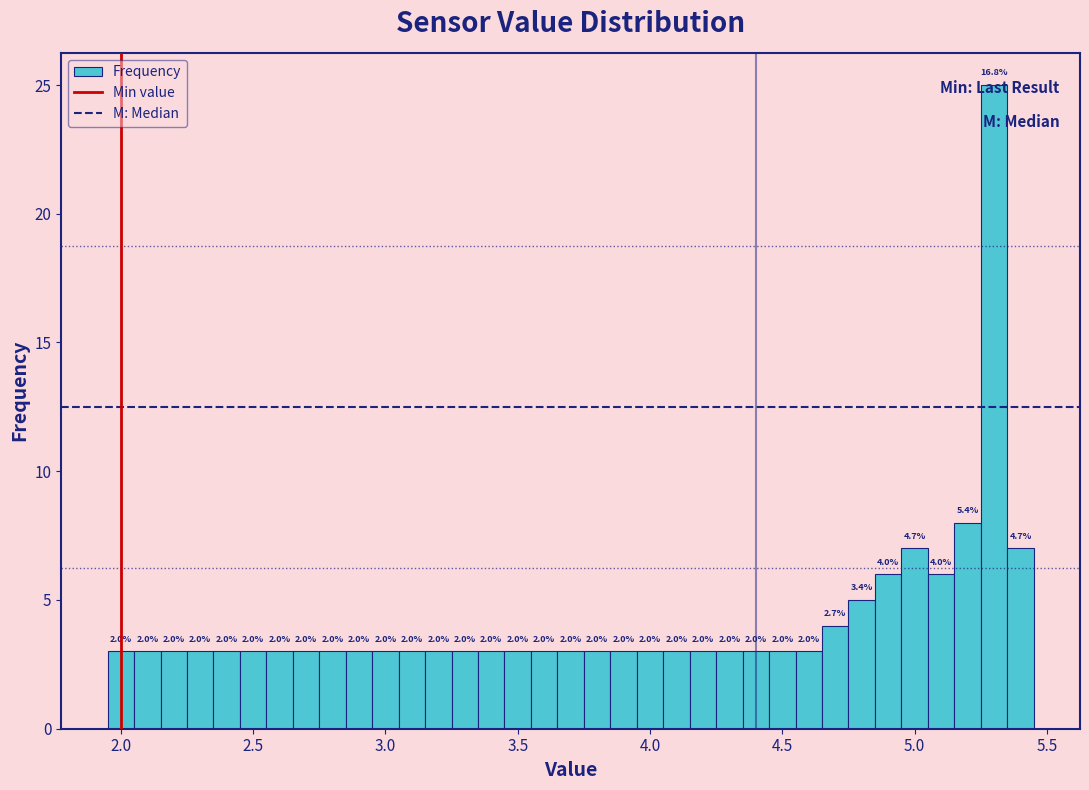

Read against the x-axis, roughly where is the centre of the tallest bar?

5.30